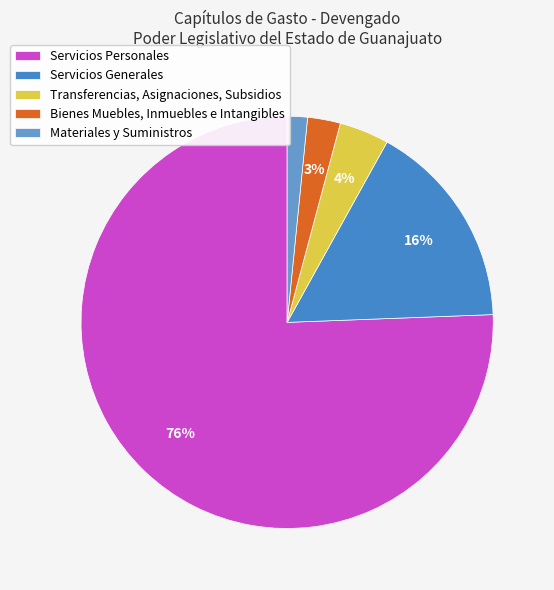

Rank the categories by value from highest to lowest.

Servicios Personales, Servicios Generales, Transferencias, Asignaciones, Subsidios, Bienes Muebles, Inmuebles e Intangibles, Materiales y Suministros